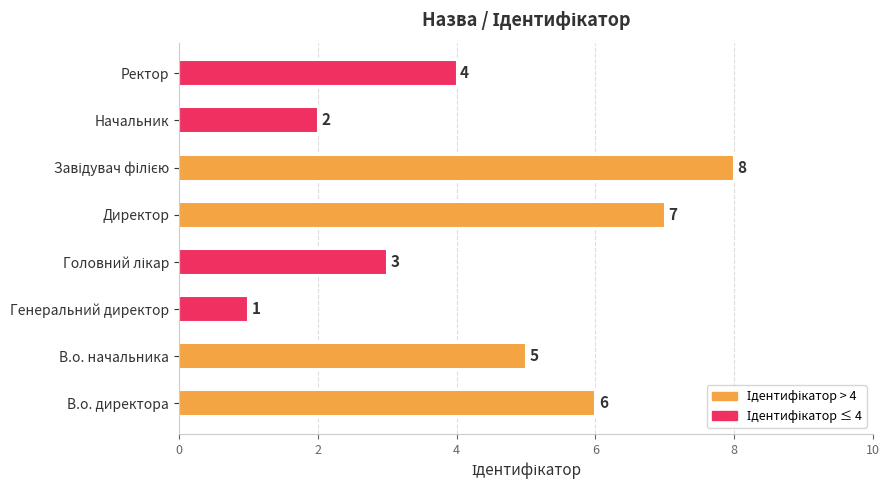

What is the difference between the second highest and minimum values?

6